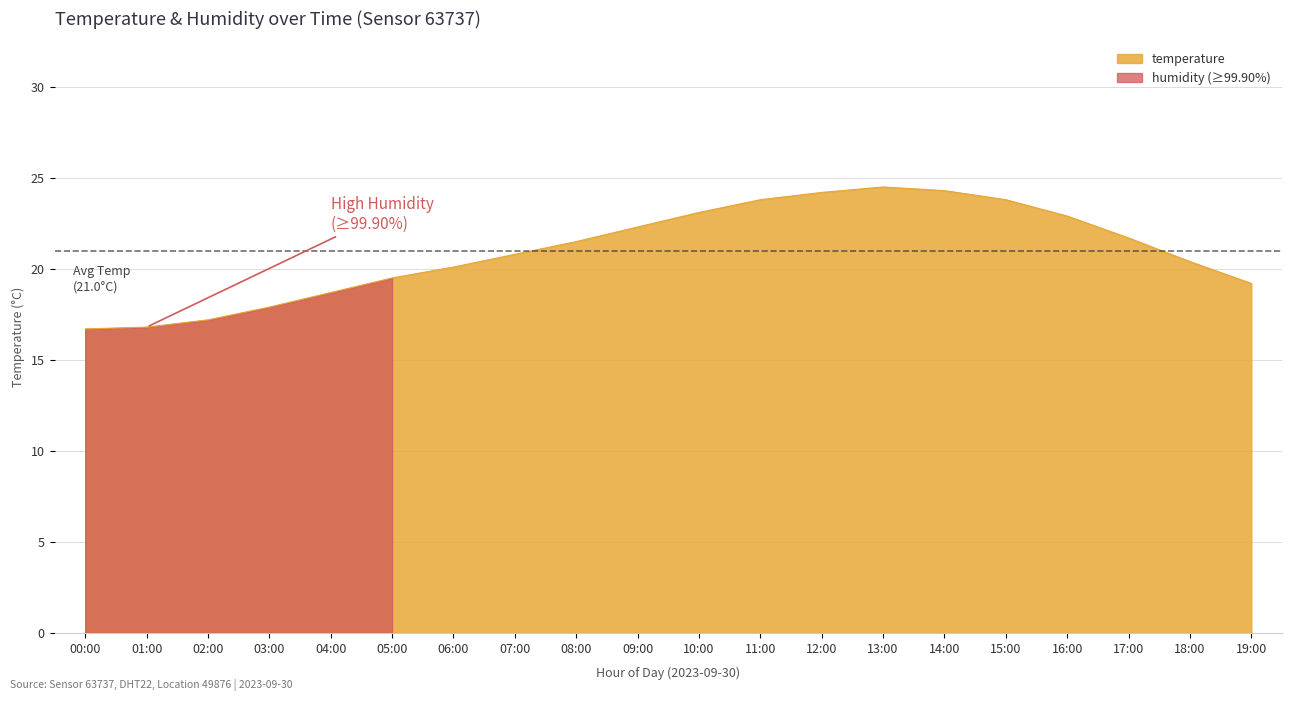

What is the difference between the maximum and minimum values?

7.8